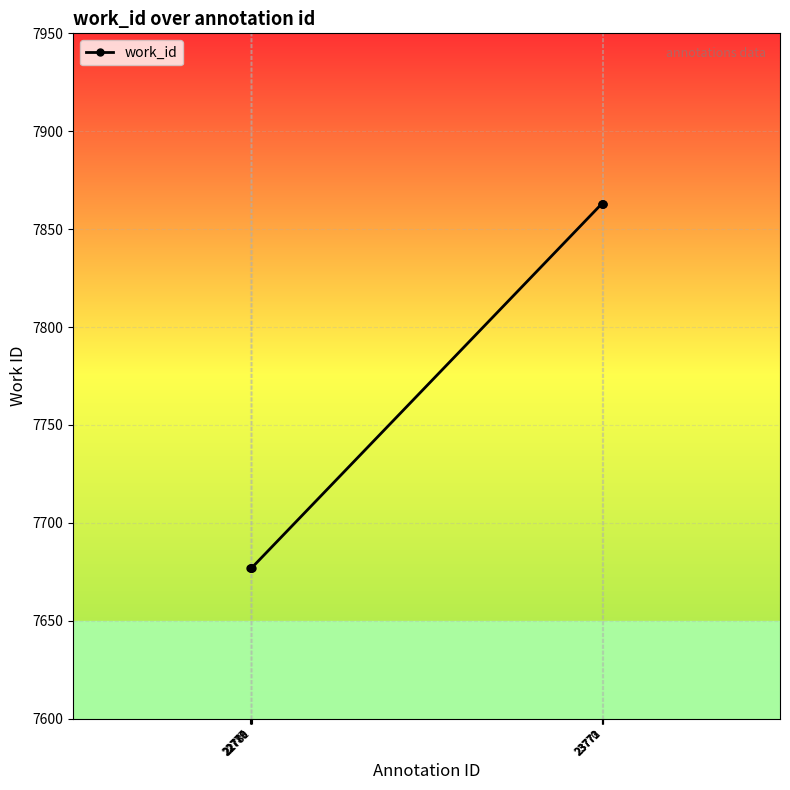

Is this an area chart (filled region under the line)?

No